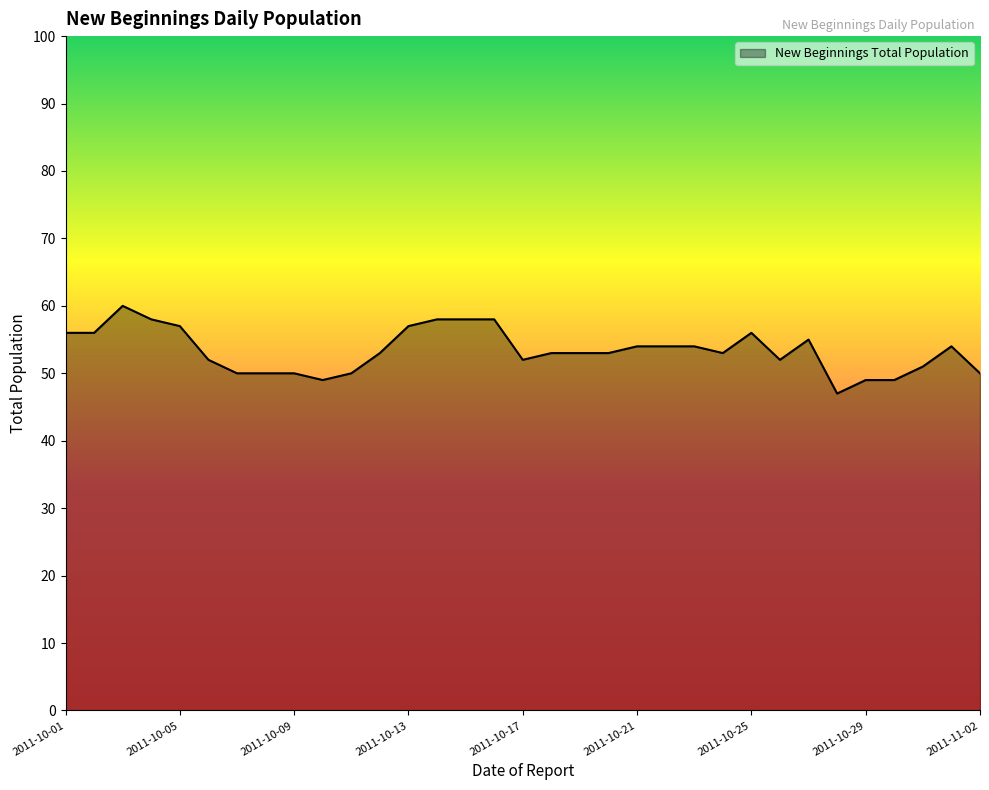

What is the difference between the maximum and minimum values?

13